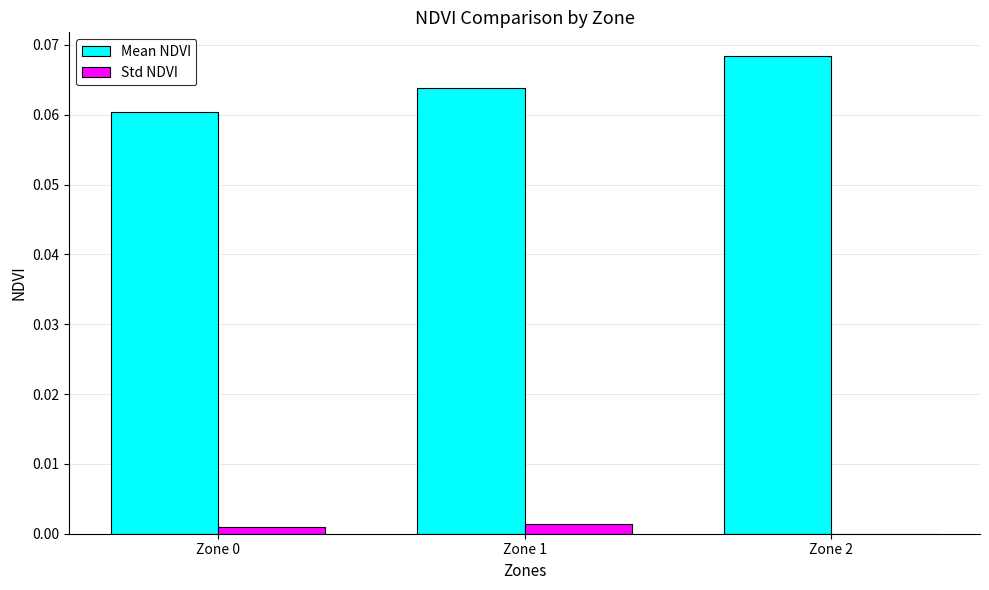

Count the Mean NDVI values in the range 0 to 1.

3